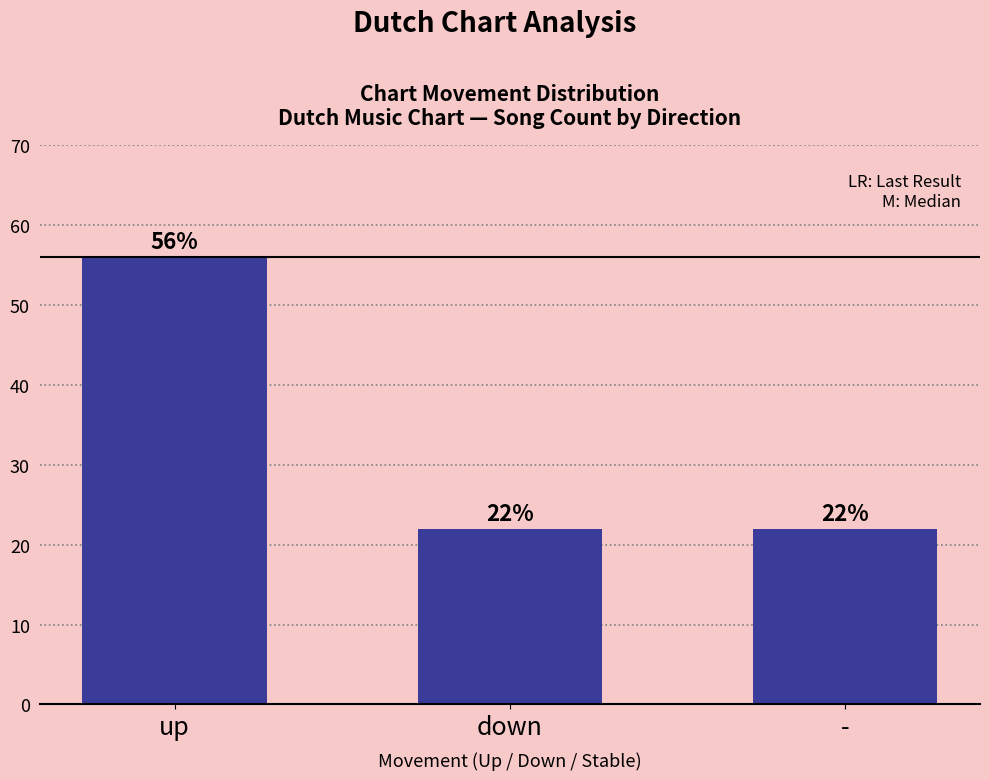

What is the change in value from up to down?

-34